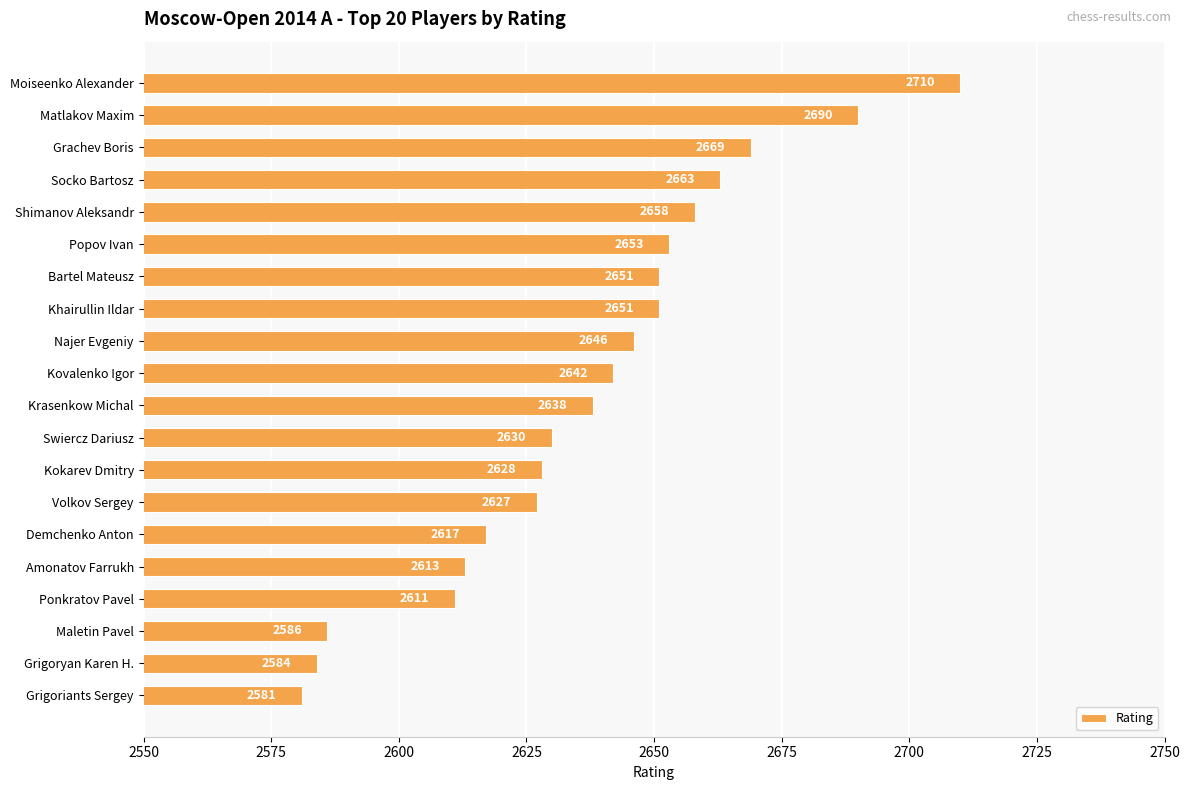

At which category does the chart reach its peak across all series?

Moiseenko Alexander